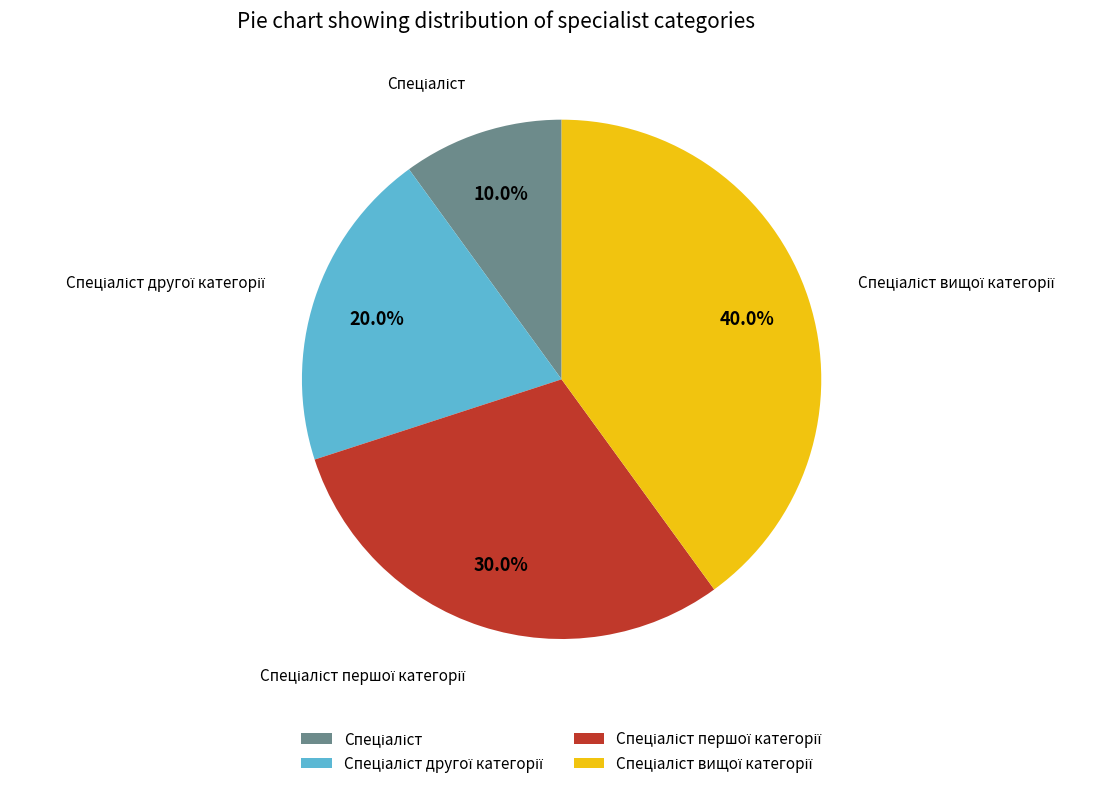

Is there any slice that represents more than half of the pie?

No